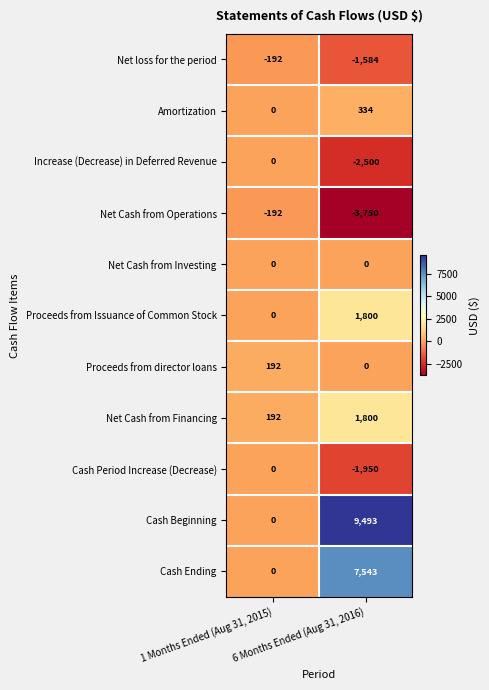

Which series has the largest total across all categories?

Cash Beginning